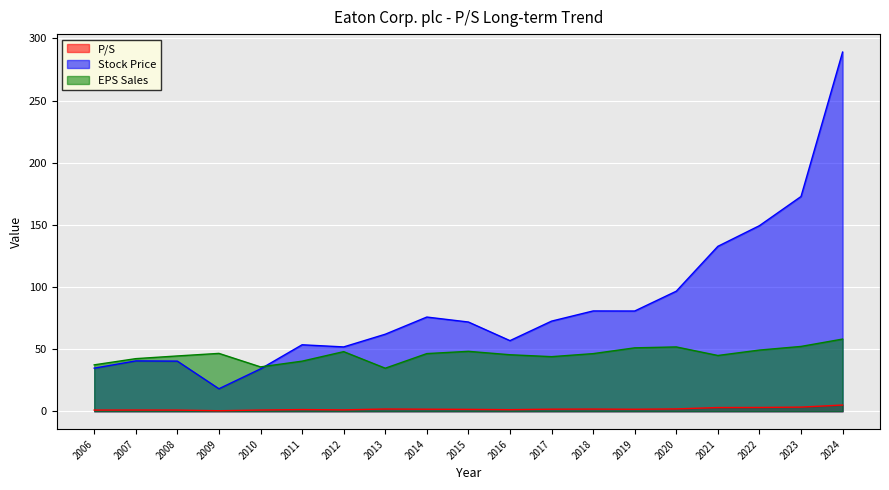

True or false: P/S has more than 0 interior local peaks.

True